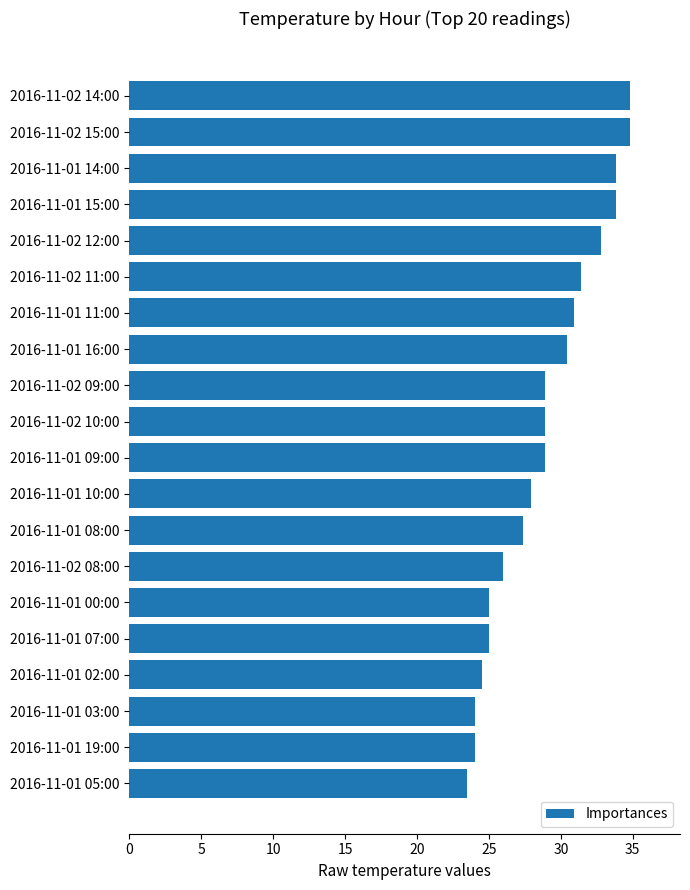

Is it true that the value at 2016-11-02 15:00 is 12.9?

False